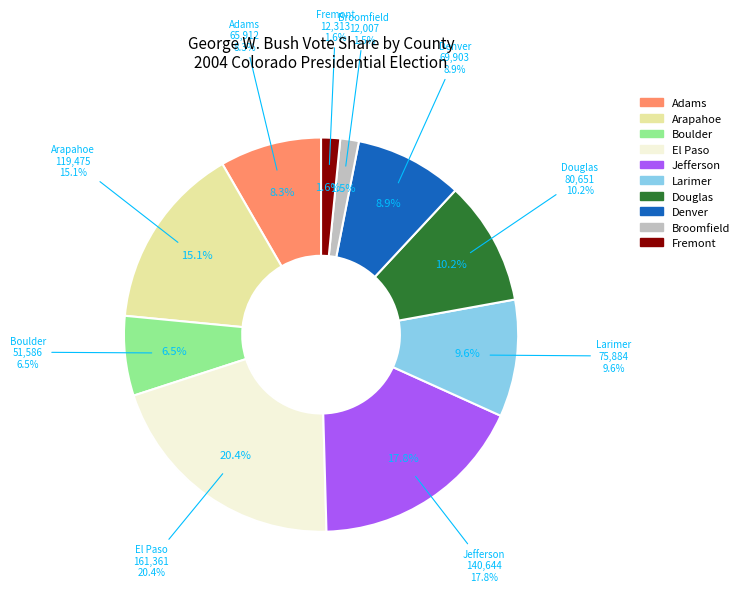

What percentage is NOT represented by Boulder?

93.5%